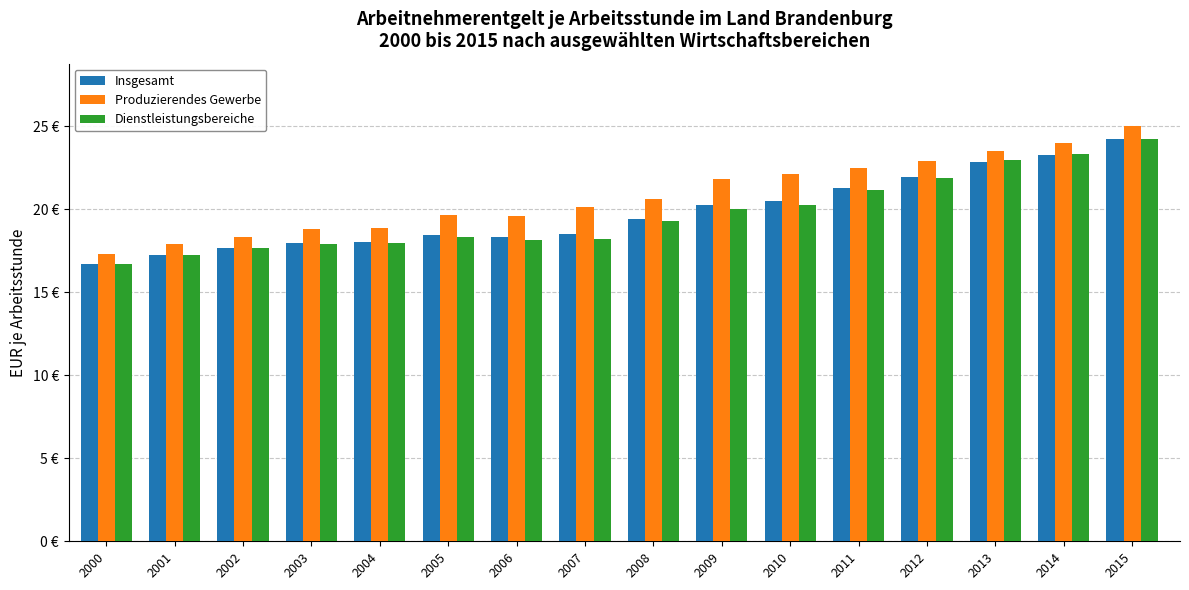

The value of Insgesamt at 2002 is 3.8. True or false?

False